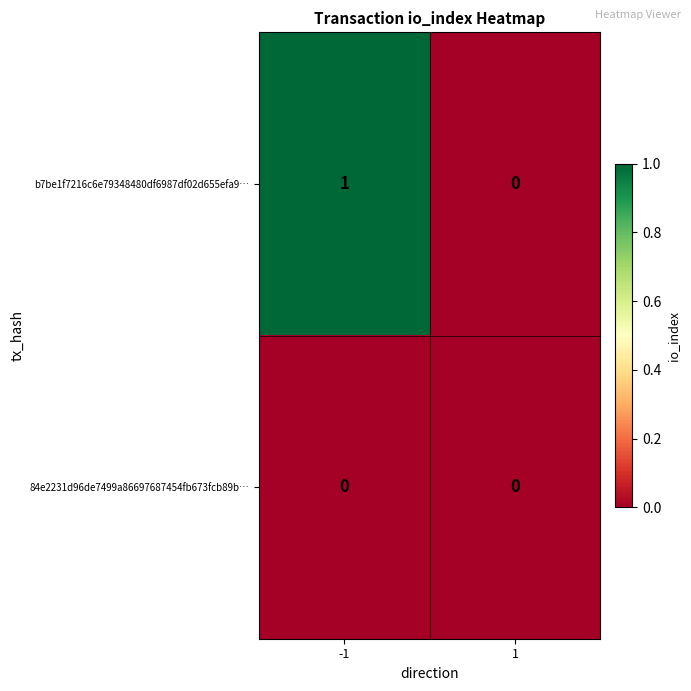

Reading left to right, extract all data points from this chart.

b7be1f7216c6e79348480df6987df02d655efa9…: 1	0
84e2231d96de7499a86697687454fb673fcb89b…: 0	0